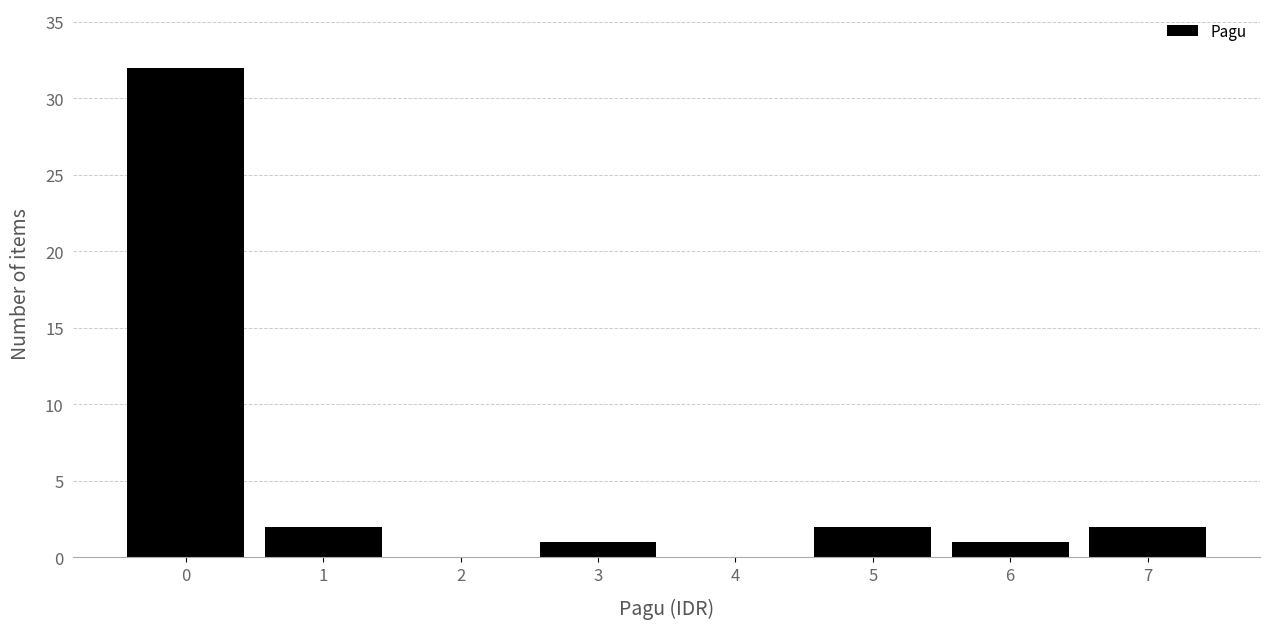

Reading left to right, transcribe all the data shown in this chart.

0=32	1=2	2=0	3=1	4=0	5=2	6=1	7=2